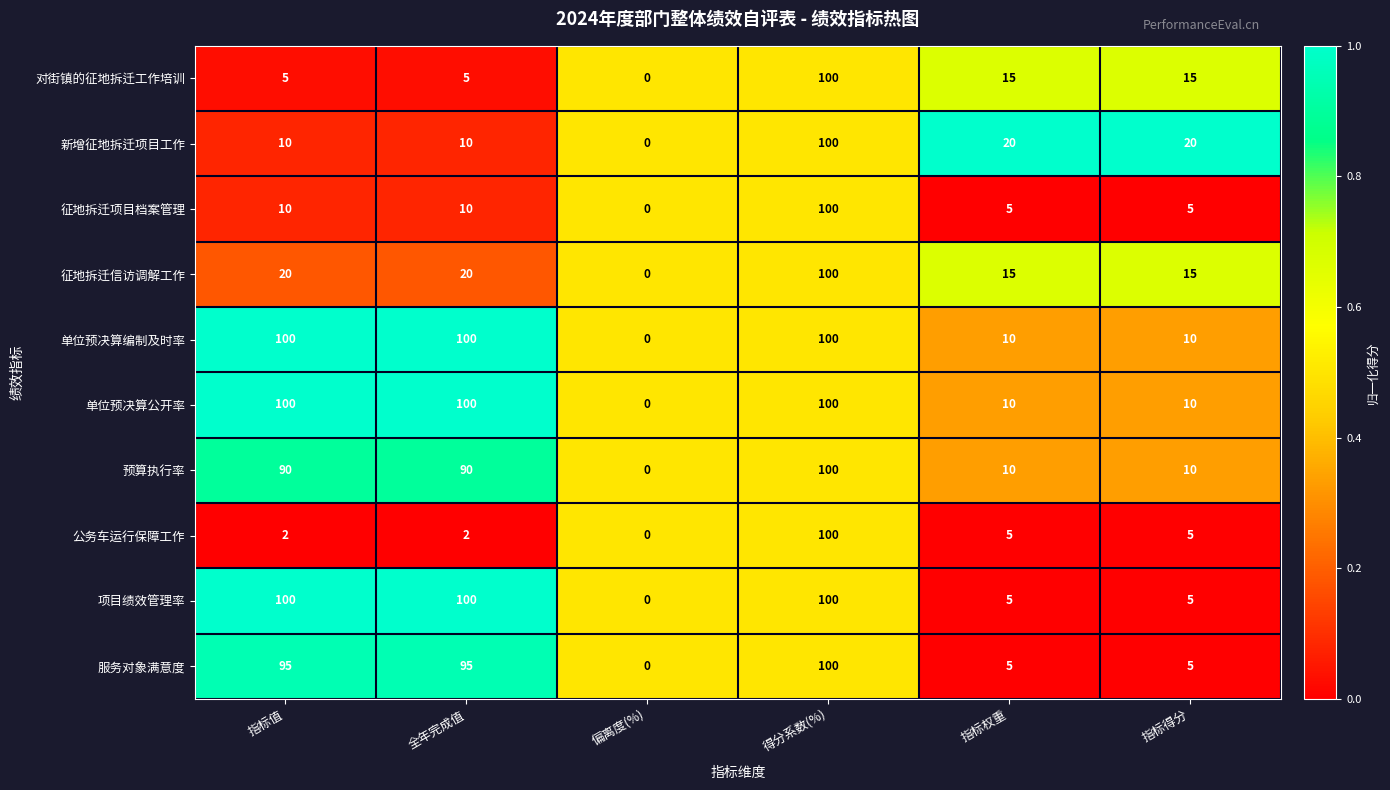

Is the value of 征地拆迁项目档案管理 at 指标权重 greater than the value of 对街镇的征地拆迁工作培训 at 指标得分?

No